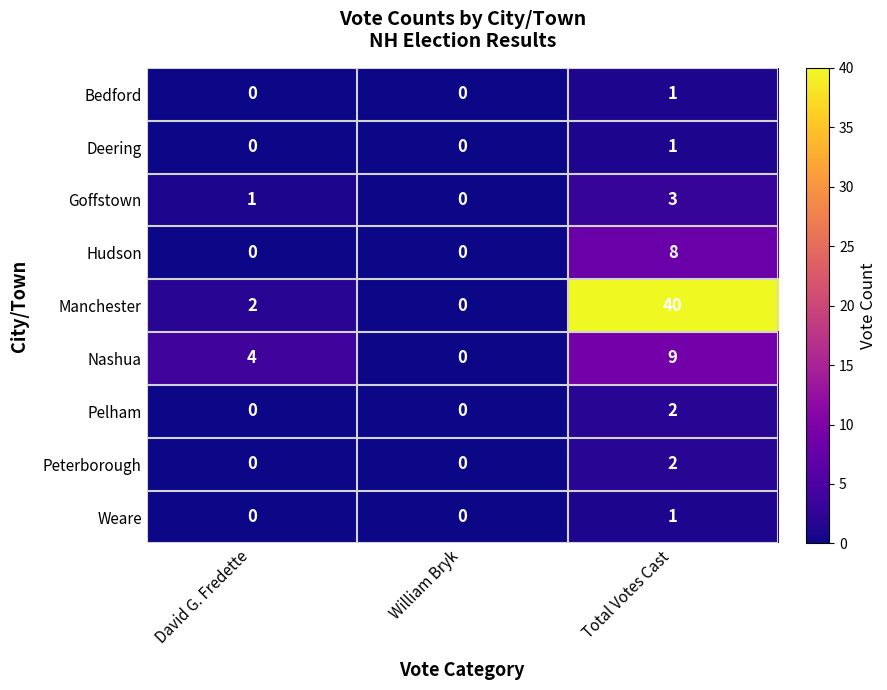

Which series has the widest spread of values?

Manchester